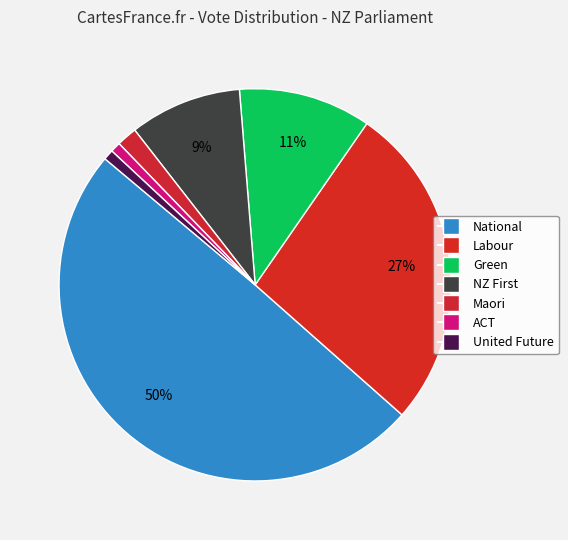

Count the number of slices in the pie.

7